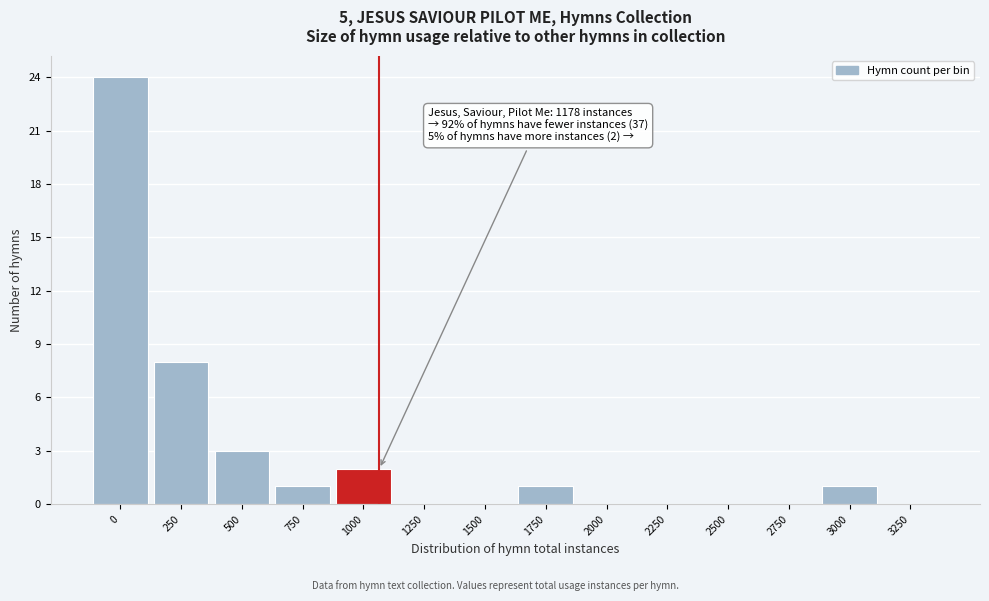

Reading left to right, extract all data points from this chart.

0=24	250=8	500=3	750=1	1000=2	1250=0	1500=0	1750=1	2000=0	2250=0	2500=0	2750=0	3000=1	3250=0